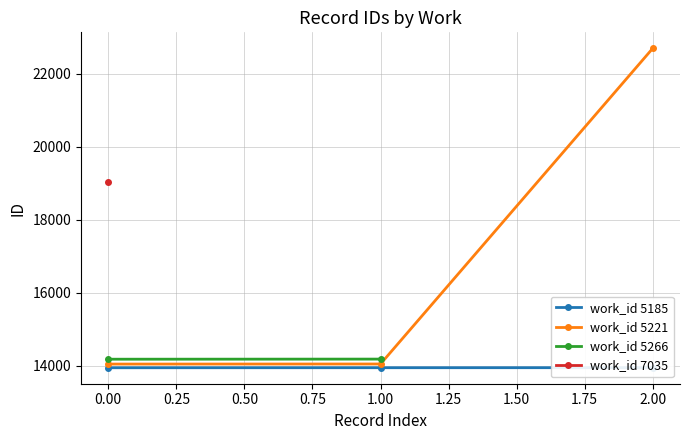

What is the difference between the maximum and minimum values in the work_id 5221 series?

8652